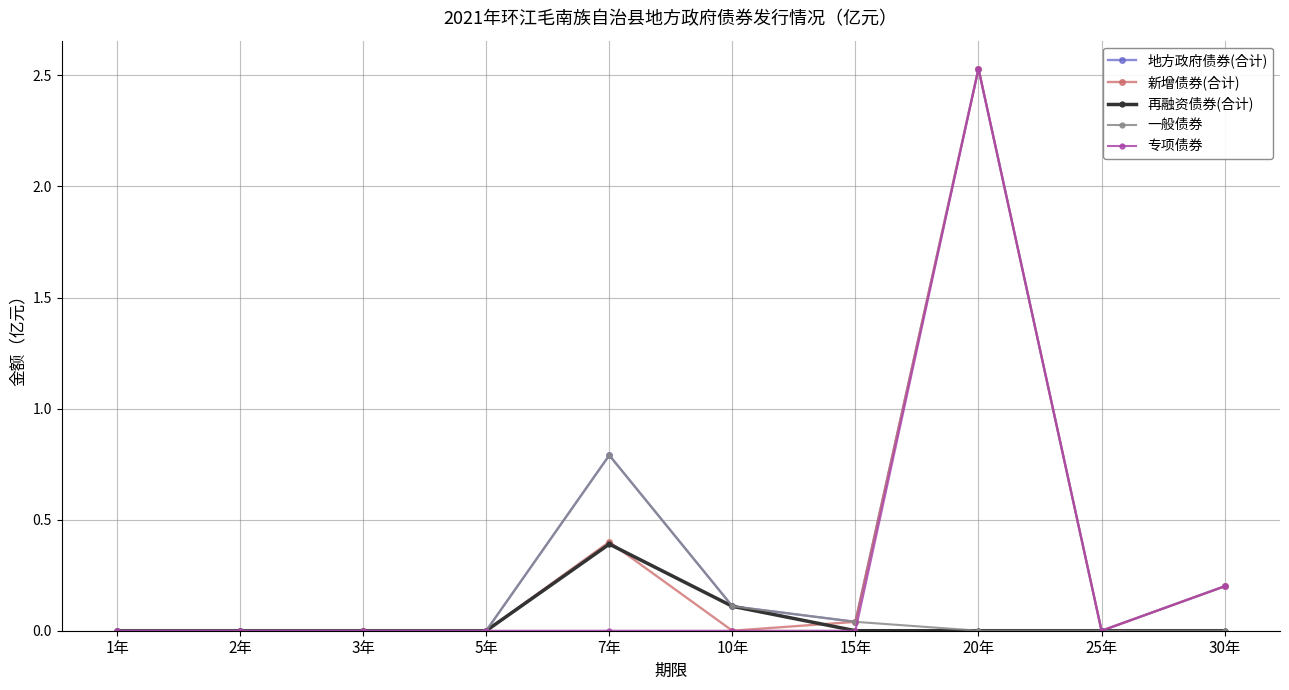

What are all the series names shown in the legend?

地方政府债券(合计), 新增债券(合计), 再融资债券(合计), 一般债券, 专项债券